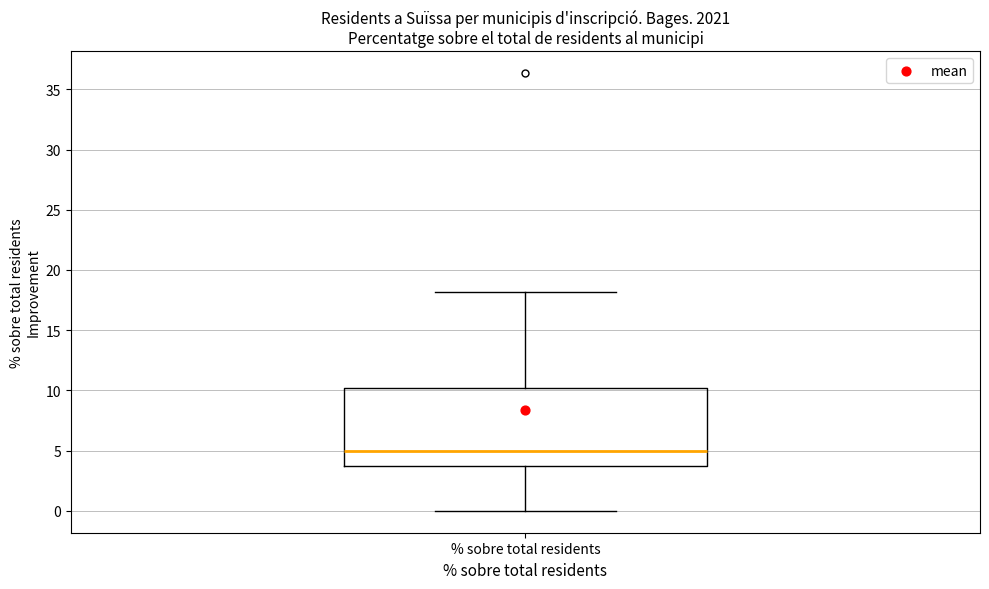

Where does the median line of the box for % sobre total residents sit on the y-axis? The values are not printed on the chart, so give them approximately, as read against the axis.

5.0